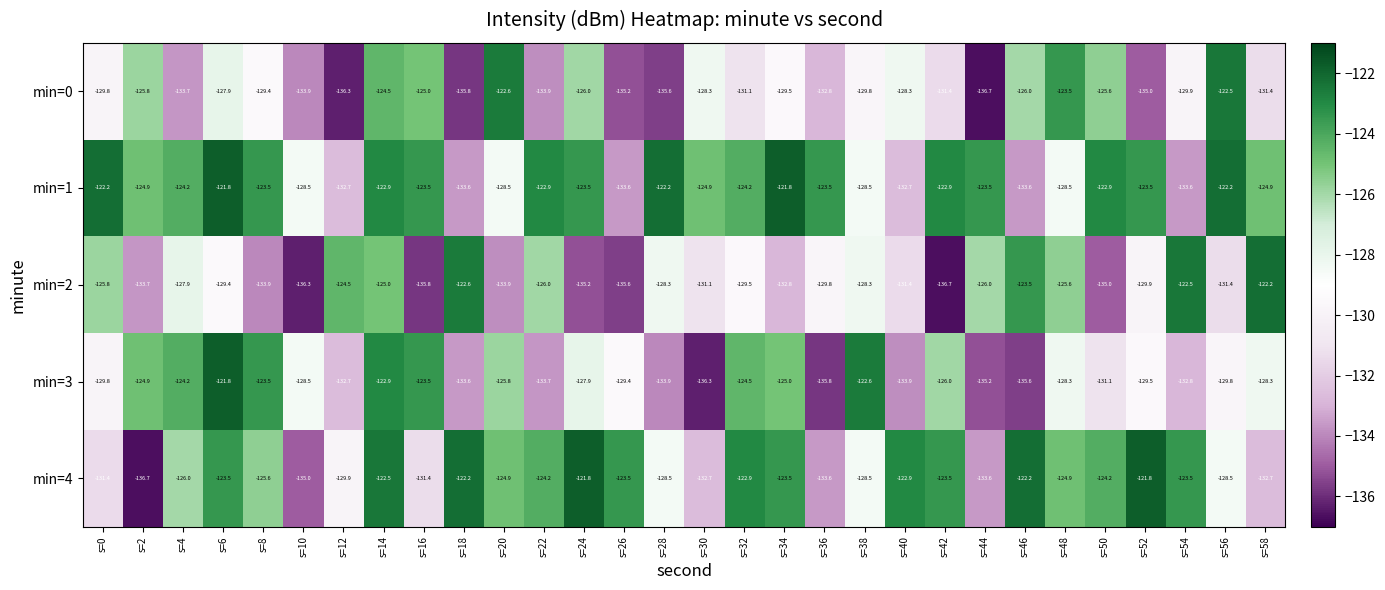

What is the difference between the second highest and minimum values in the min=2 series?

14.2